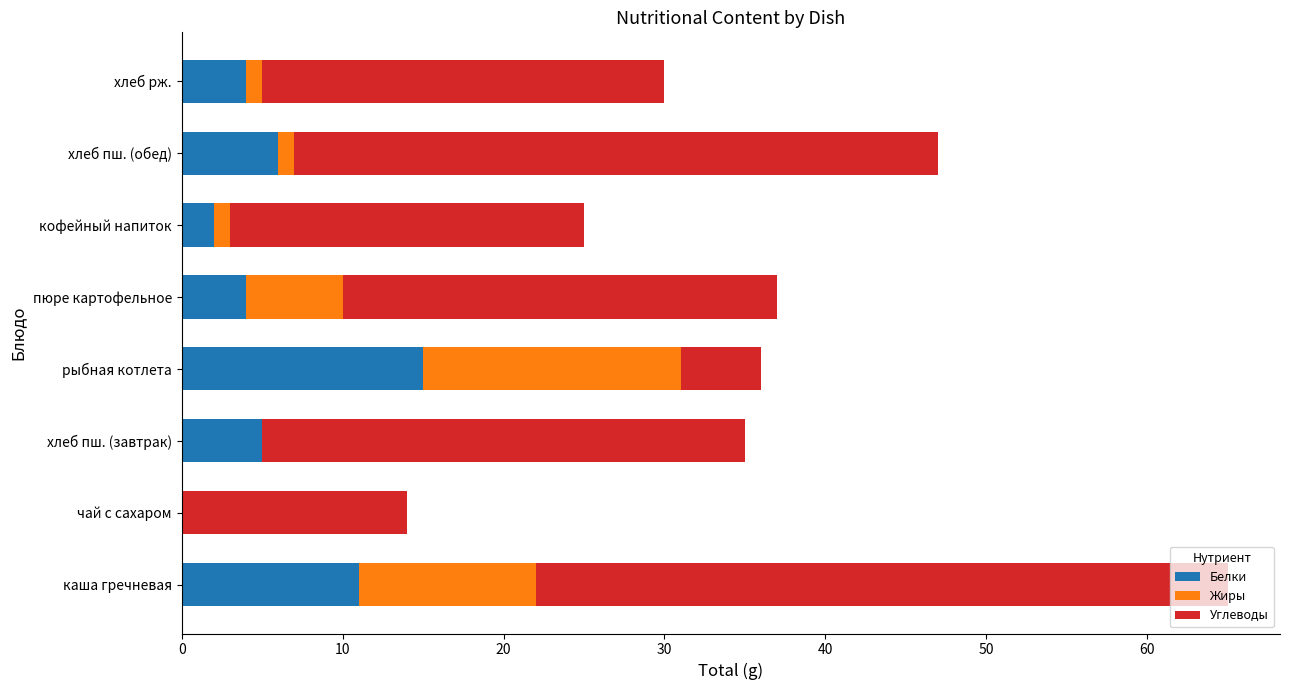

The value of Белки at чай с сахаром is 10. True or false?

False